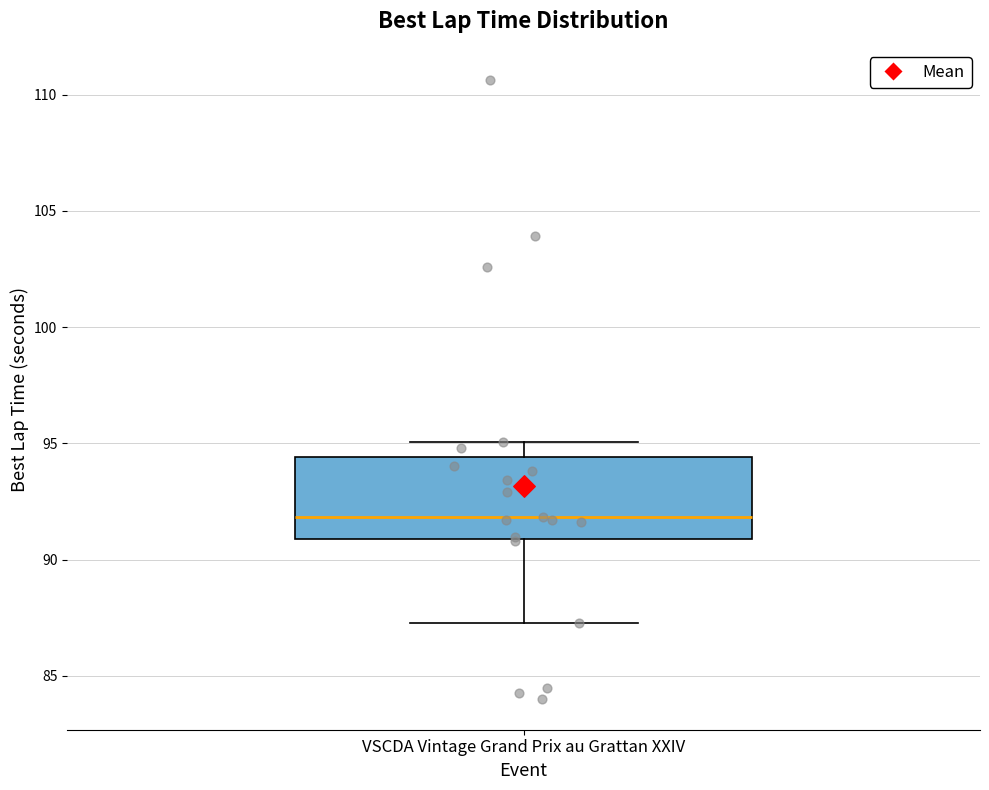

Where does the median line of the box for VSCDA Vintage Grand Prix au Grattan XXIV sit on the y-axis? The values are not printed on the chart, so give them approximately, as read against the axis.

92.0